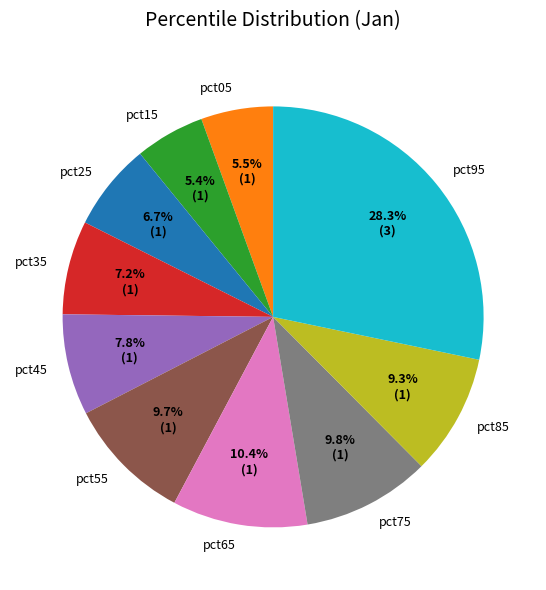

Is it true that pct55 is 19% of the pie?

False